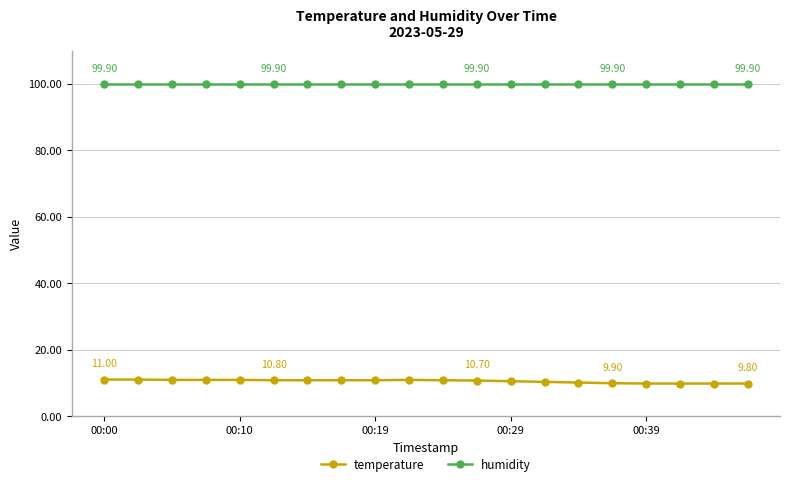

List the series in order of their peak value, highest first.

humidity, temperature